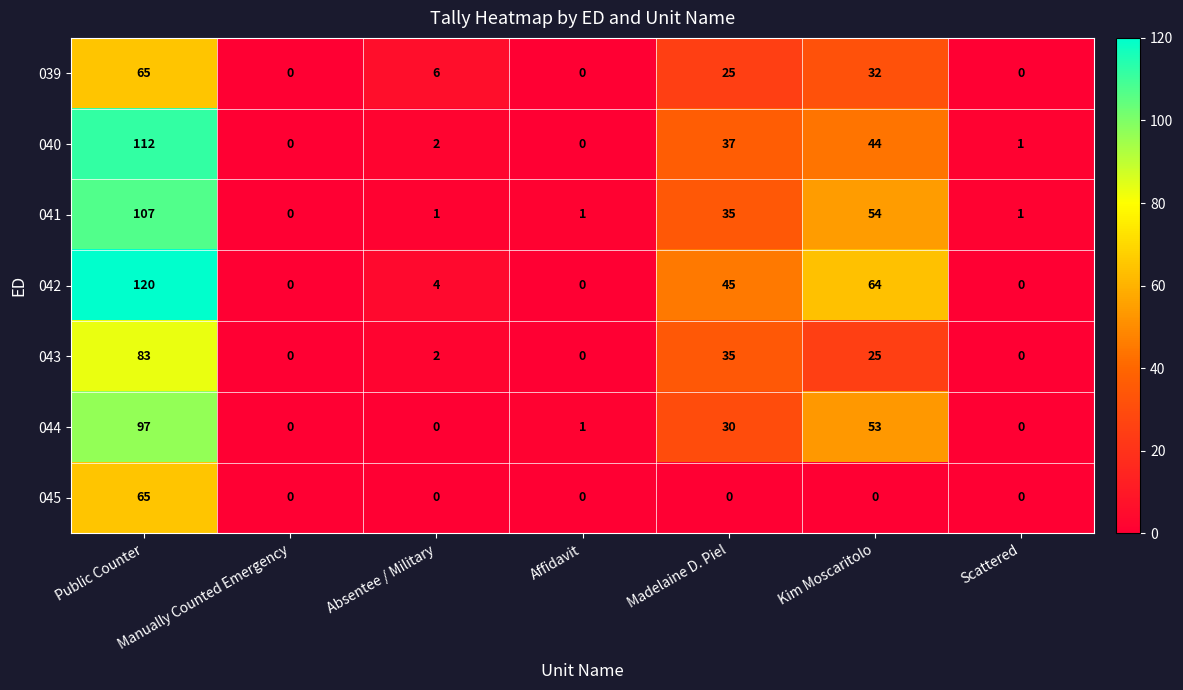

What is the difference between the maximum and minimum values in the 043 series?

83